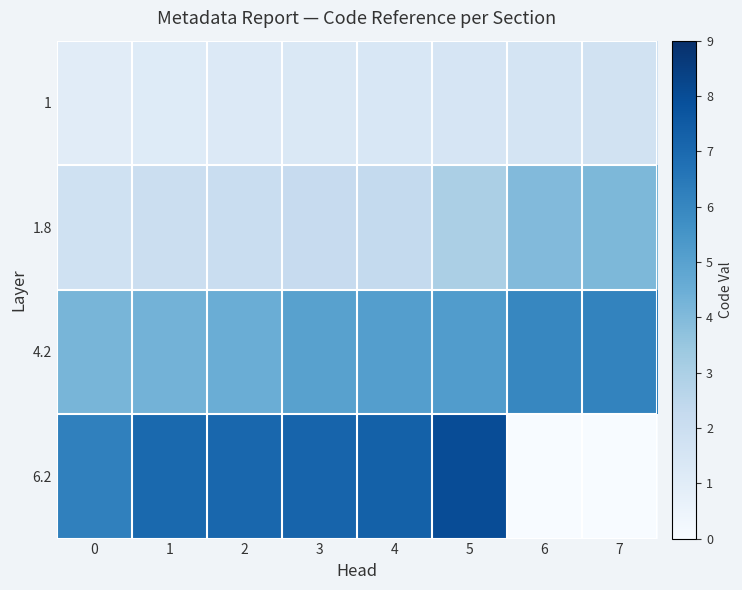

Reading right to left, what are all the values shown in this chart?

1: 7=1.7	6=1.6	5=1.5	4=1.4	3=1.3	2=1.2	1=1.1	0=1.0
1.8: 7=4.1	6=4.0	5=3.0	4=2.3	3=2.2	2=2.1	1=2.0	0=1.8
4.2: 7=6.1	6=6.0	5=5.2	4=5.1	3=5.0	2=4.5	1=4.3	0=4.2
6.2: 7=0.0	6=0.0	5=8.0	4=7.3	3=7.2	2=7.1	1=7.0	0=6.2